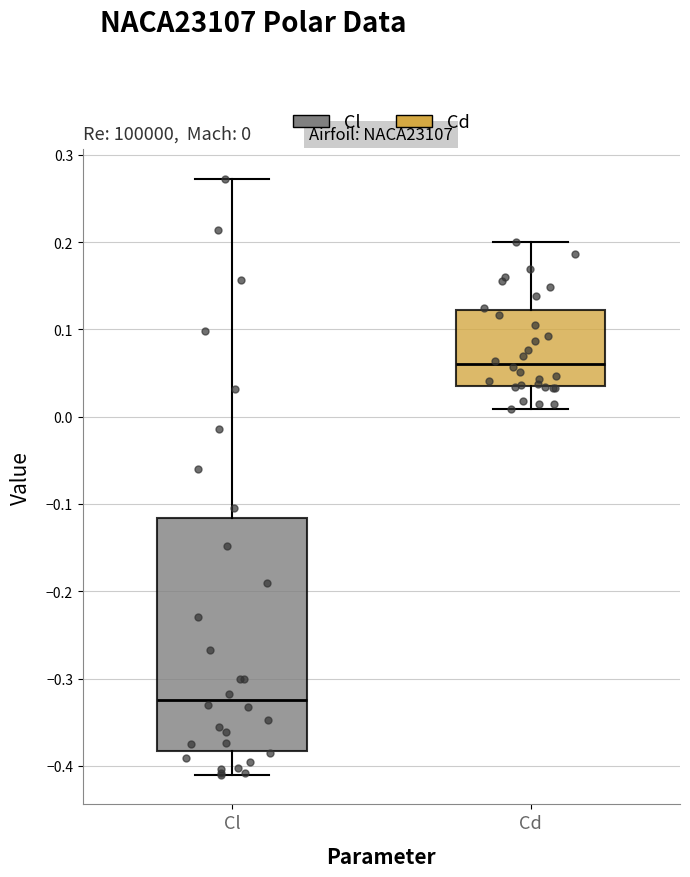

Which box's median line is the lowest?

Cl